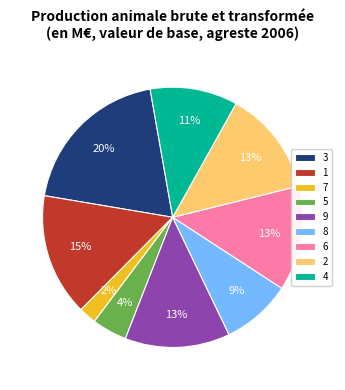

Is there a majority slice in this chart?

No